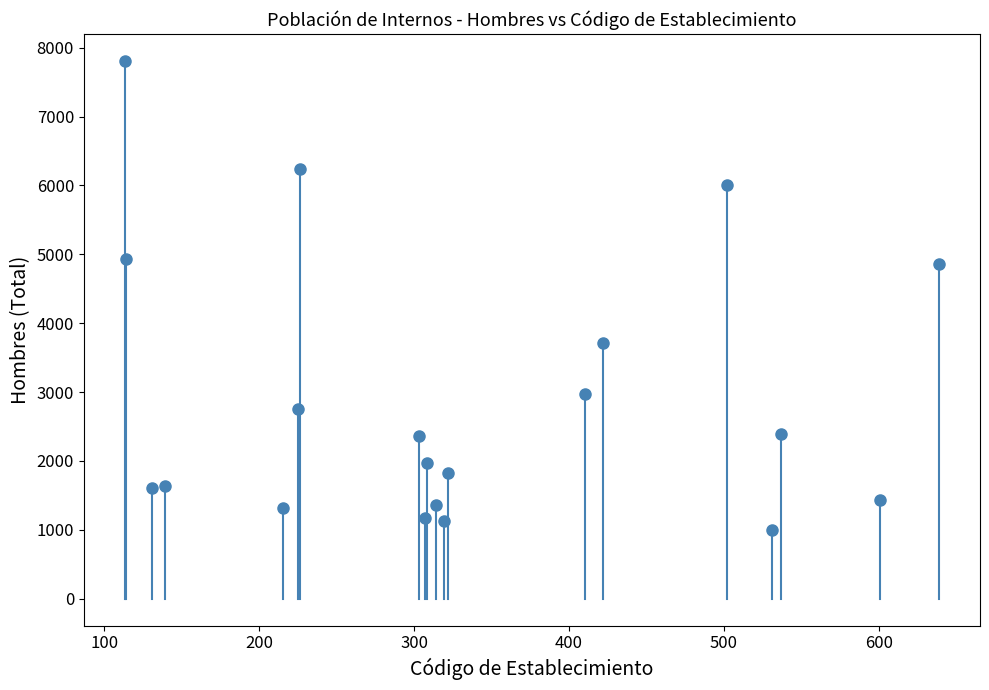

What is the range of X values (max minus min)?

526